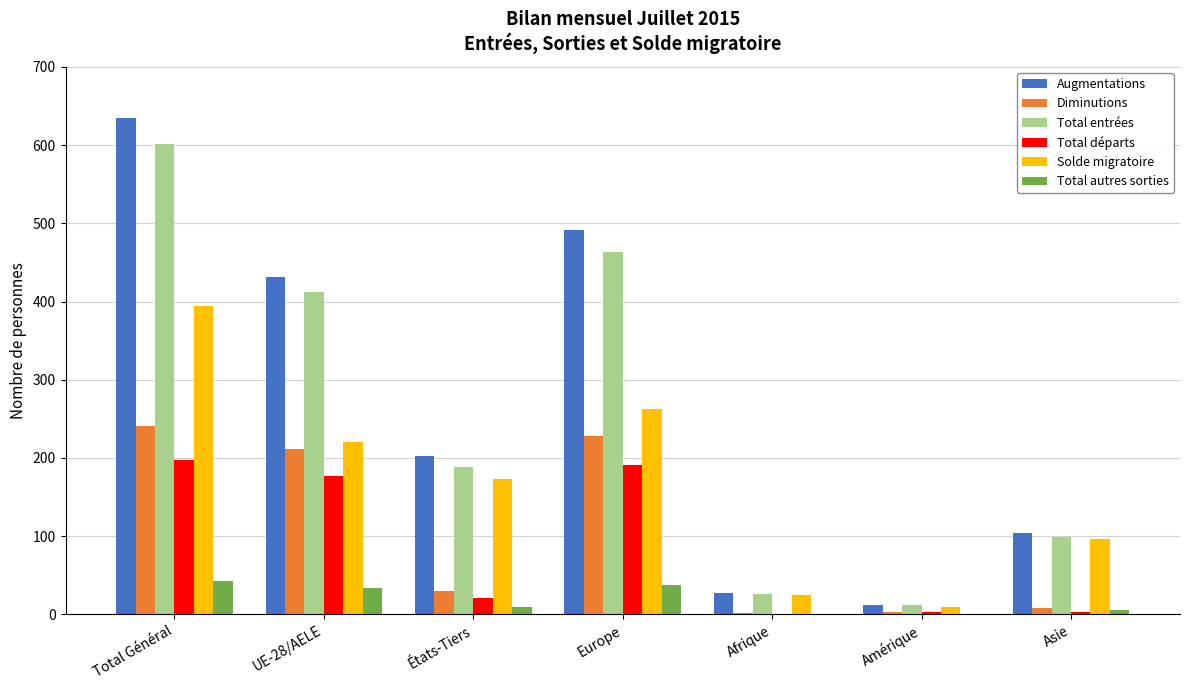

What is the highest value of the Total autres sorties series?

43